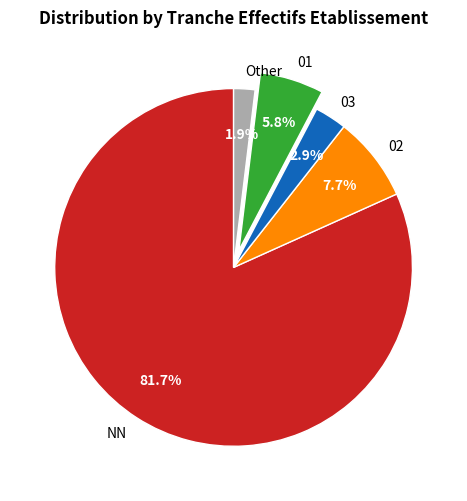

Rank the categories by value from highest to lowest.

NN, 02, 01, 03, Other